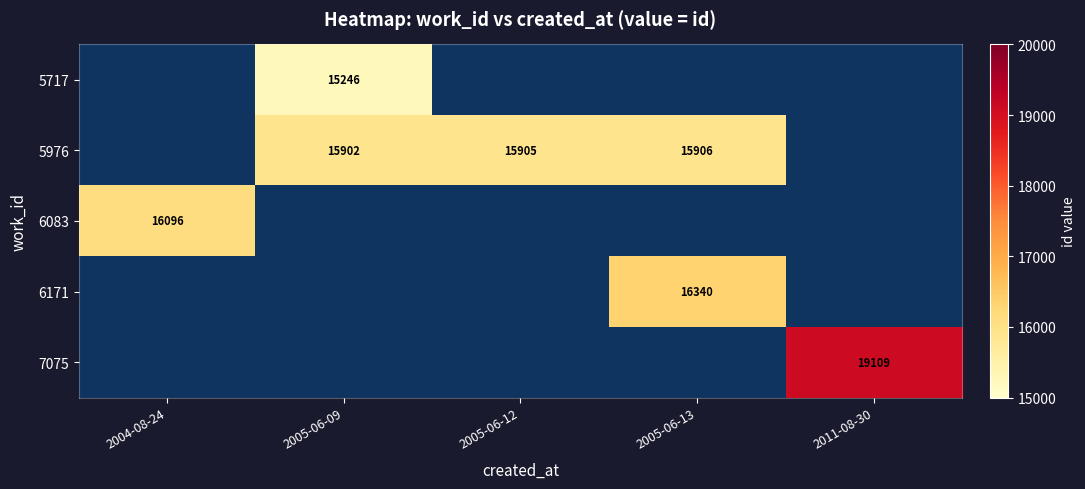

The 5976 series shows 21960 at 2005-06-12. True or false?

False